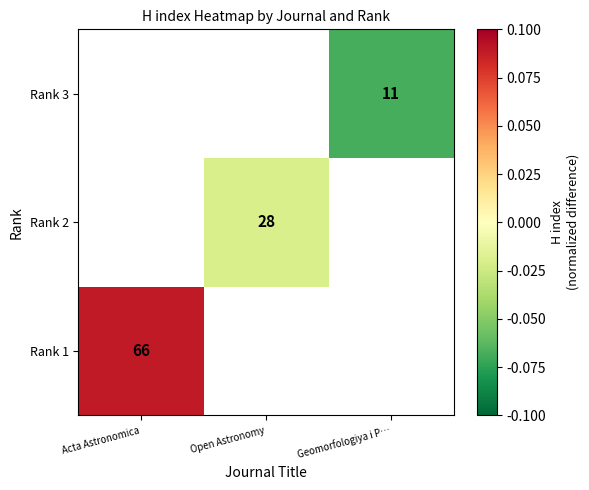

At which category does the chart reach its peak across all series?

Acta Astronomica